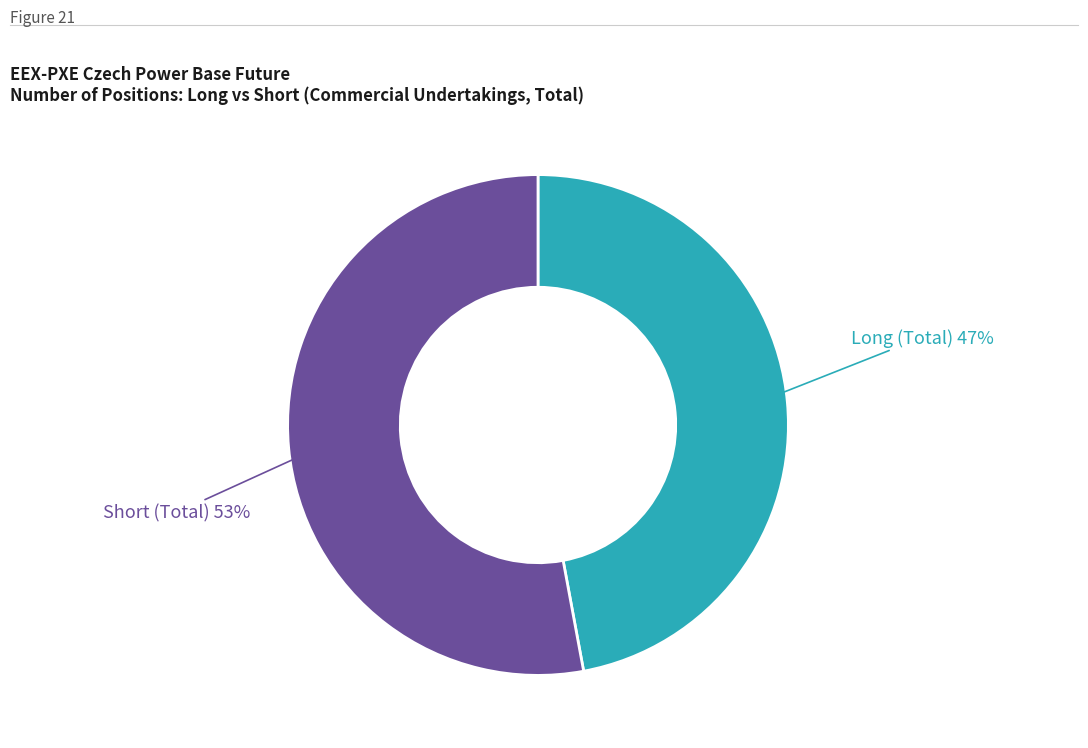

Is there a majority slice in this chart?

Yes